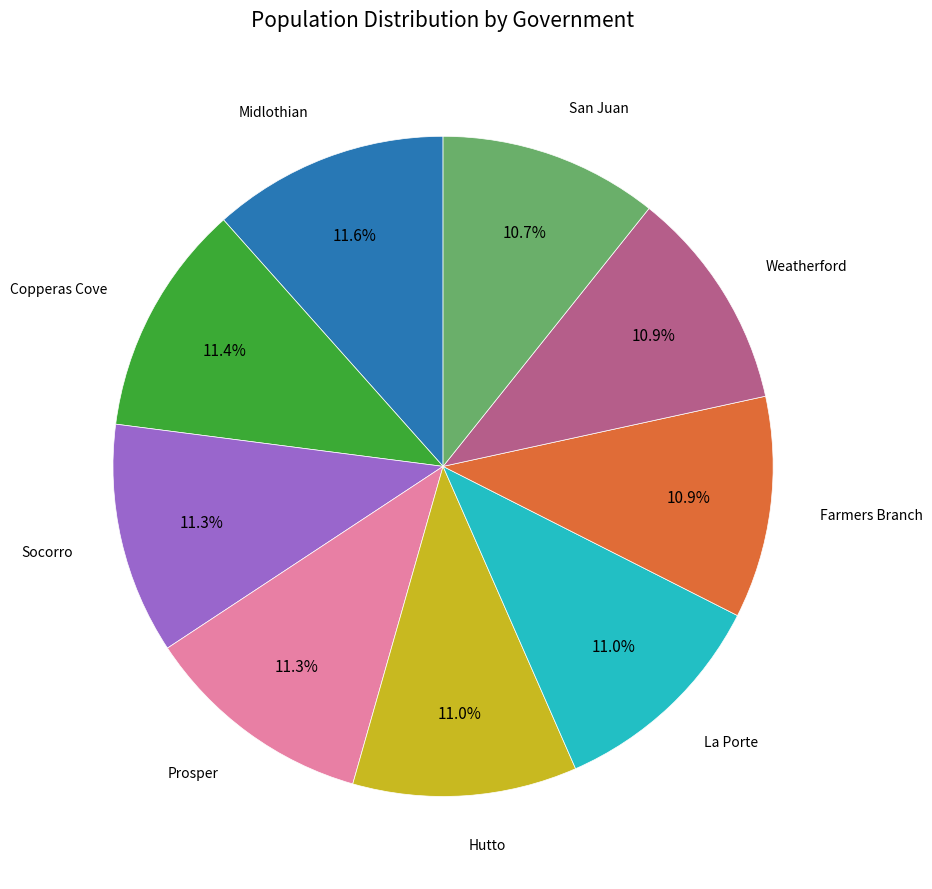

Is there any slice that represents more than half of the pie?

No